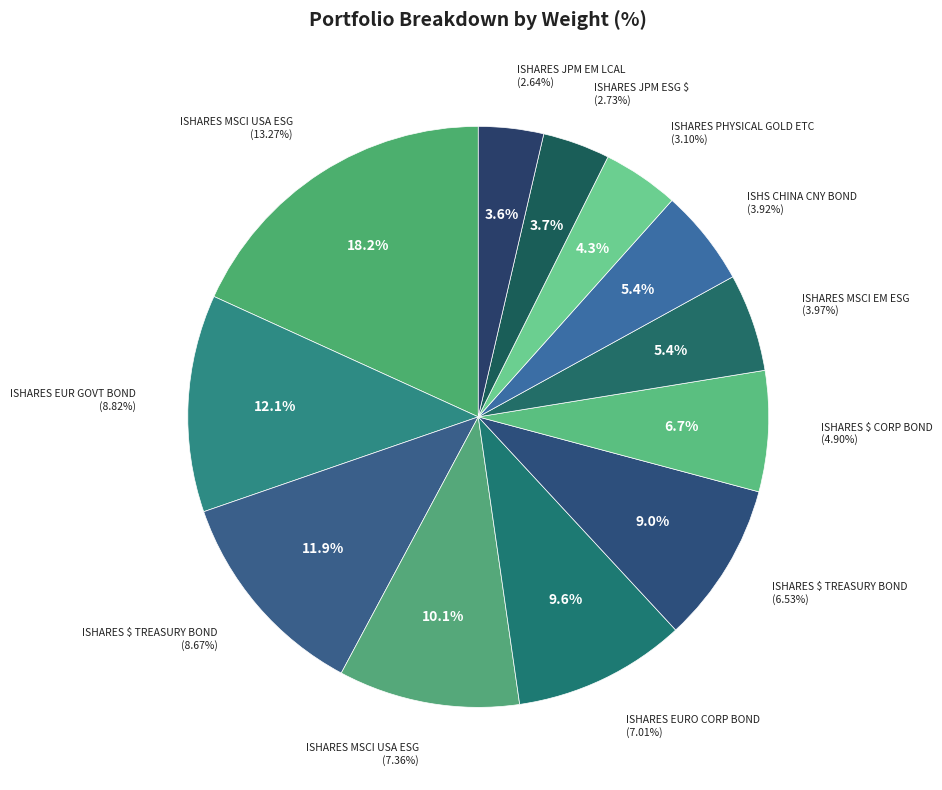

Between ISHARES MSCI EM ESG ENHANCED USD A and ISHARES $ CORP BOND ESG UCIT USD A, which is larger?

ISHARES $ CORP BOND ESG UCIT USD A